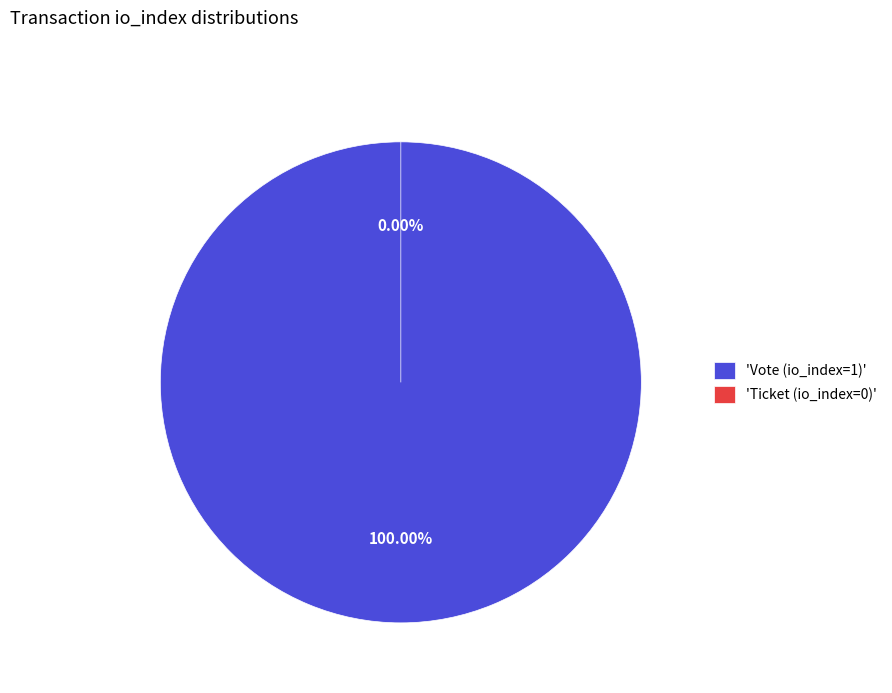

What is the majority slice?

Vote (io_index=1)